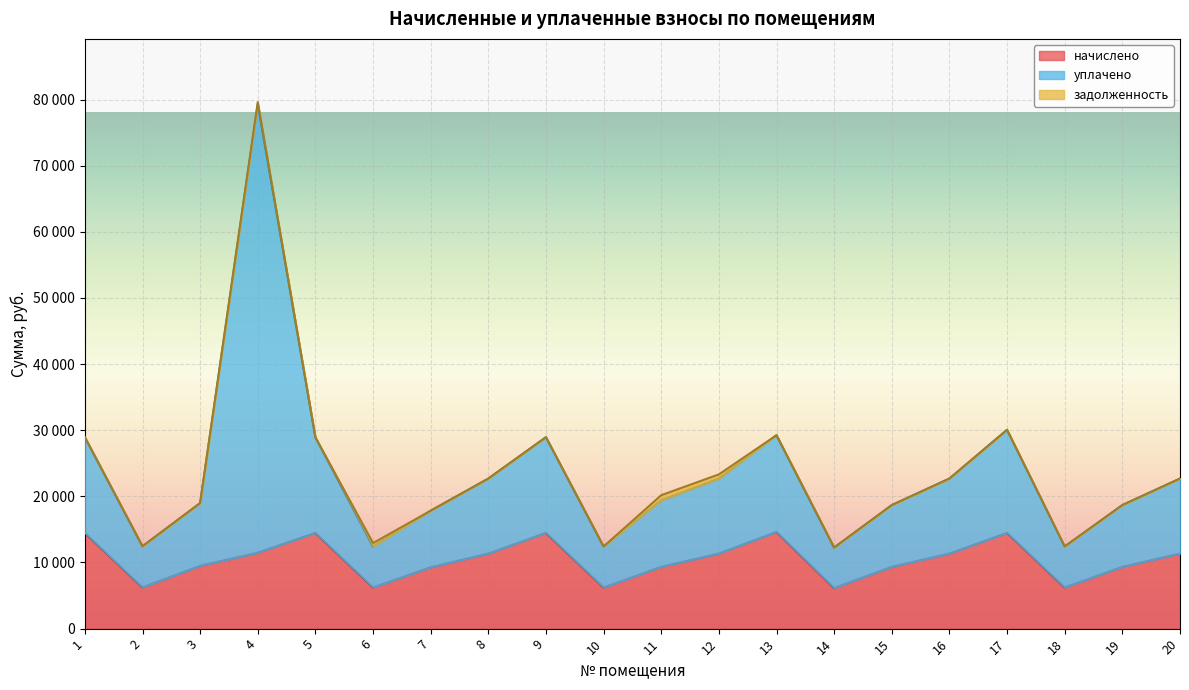

Is the value of уплачено at 9 greater than the value of задолженность at 4?

Yes